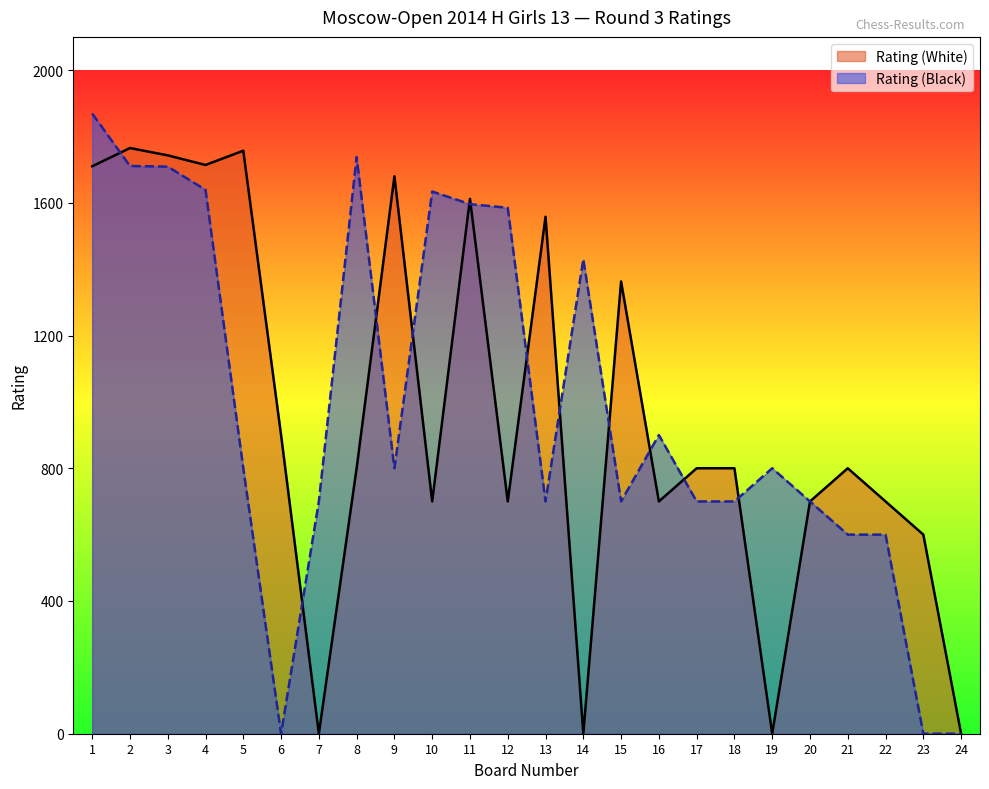

Reading right to left, transcribe all the data shown in this chart.

Rating (White): 24=0	23=600	22=700	21=800	20=700	19=0	18=800	17=800	16=700	15=1363	14=0	13=1558	12=700	11=1612	10=700	9=1680	8=800	7=0	6=900	5=1757	4=1714	3=1743	2=1765	1=1710
Rating (Black): 24=0	23=0	22=600	21=600	20=700	19=800	18=700	17=700	16=900	15=700	14=1430	13=700	12=1585	11=1596	10=1634	9=800	8=1738	7=700	6=0	5=800	4=1639	3=1709	2=1711	1=1869